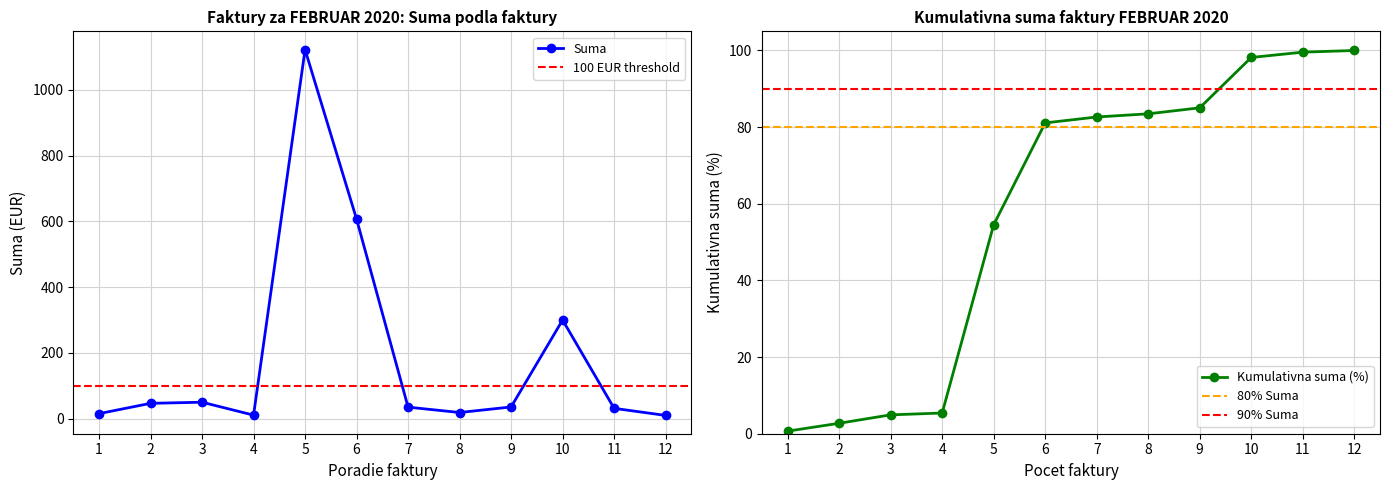

Is this an area chart (filled region under the line)?

No